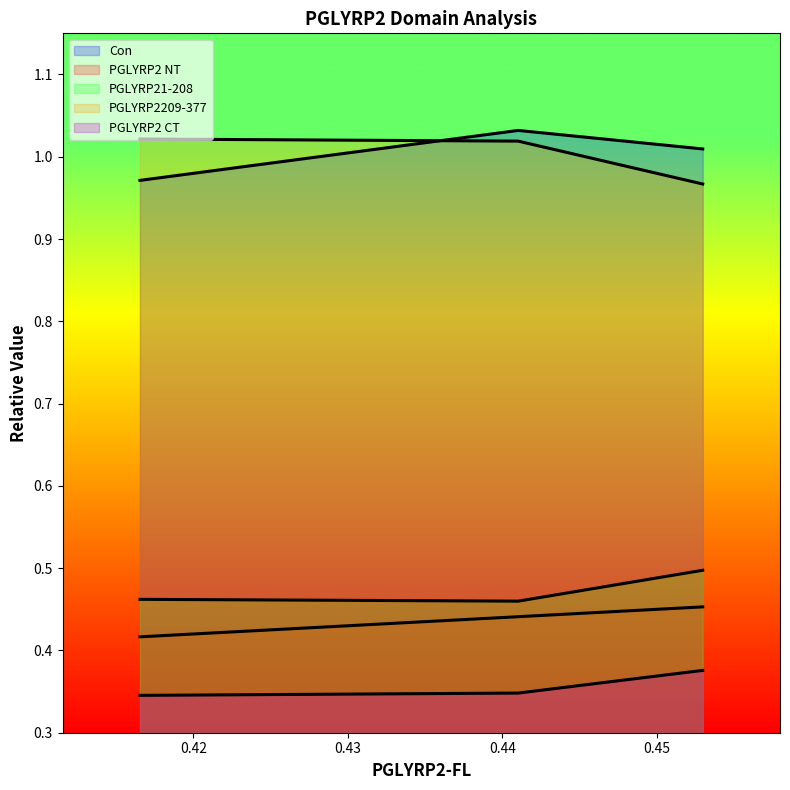

What is the approximate value of Con at 0.43?

1.0